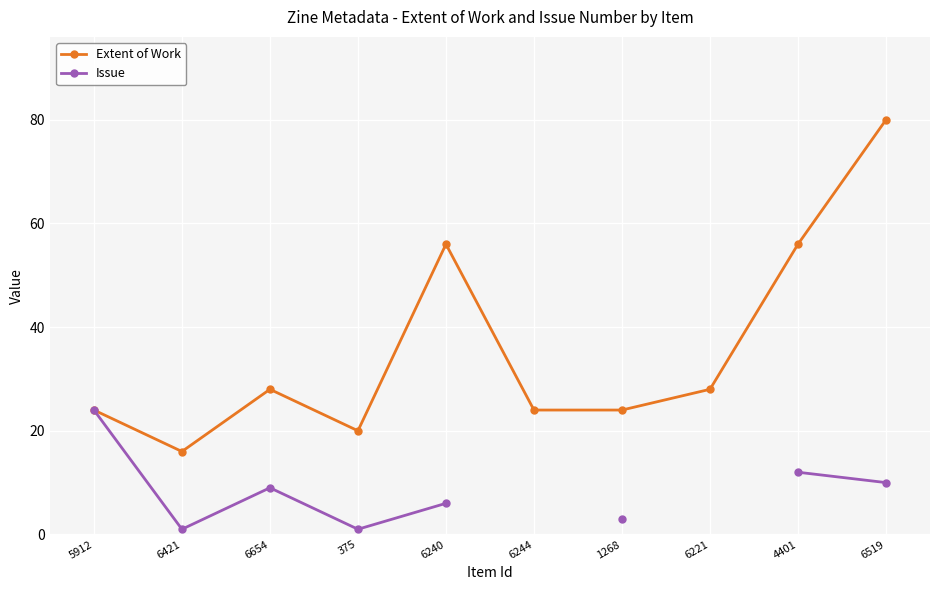

What is the total value across all series at 5912?

48.0